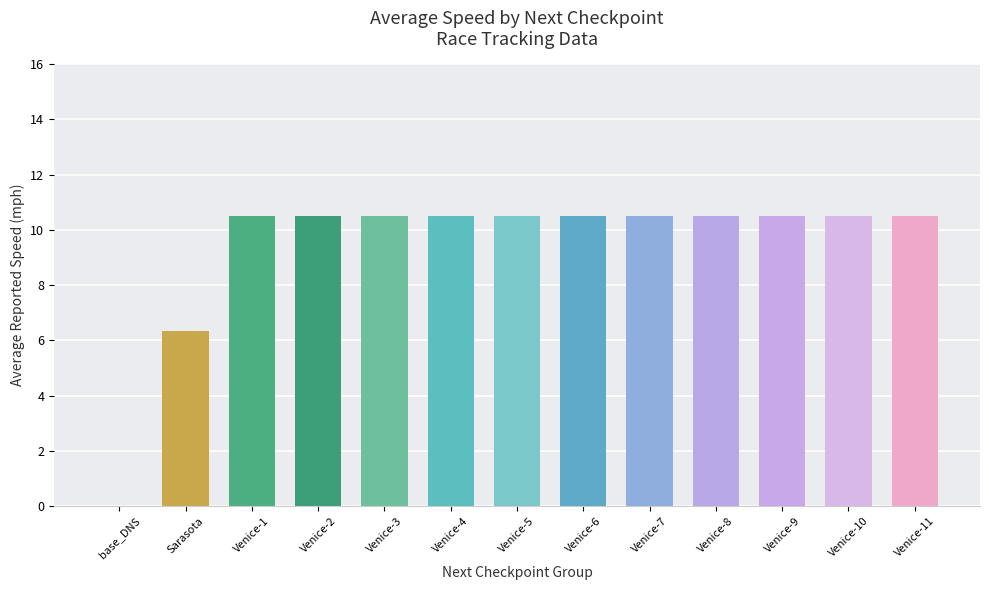

What is the difference between the values at base_DNS and Venice-8?

10.5